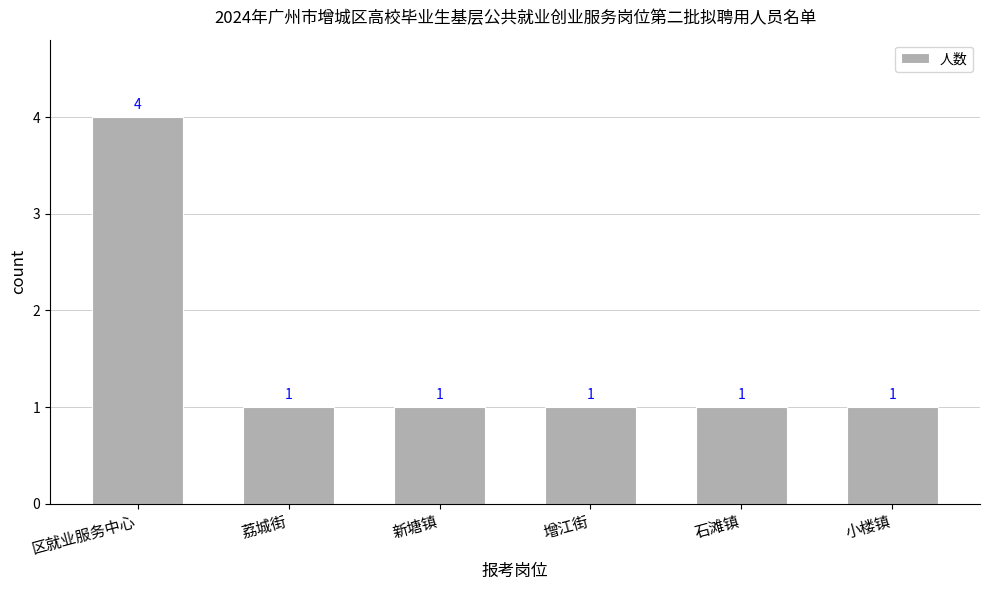

Which category has the highest value across all series?

区就业服务中心